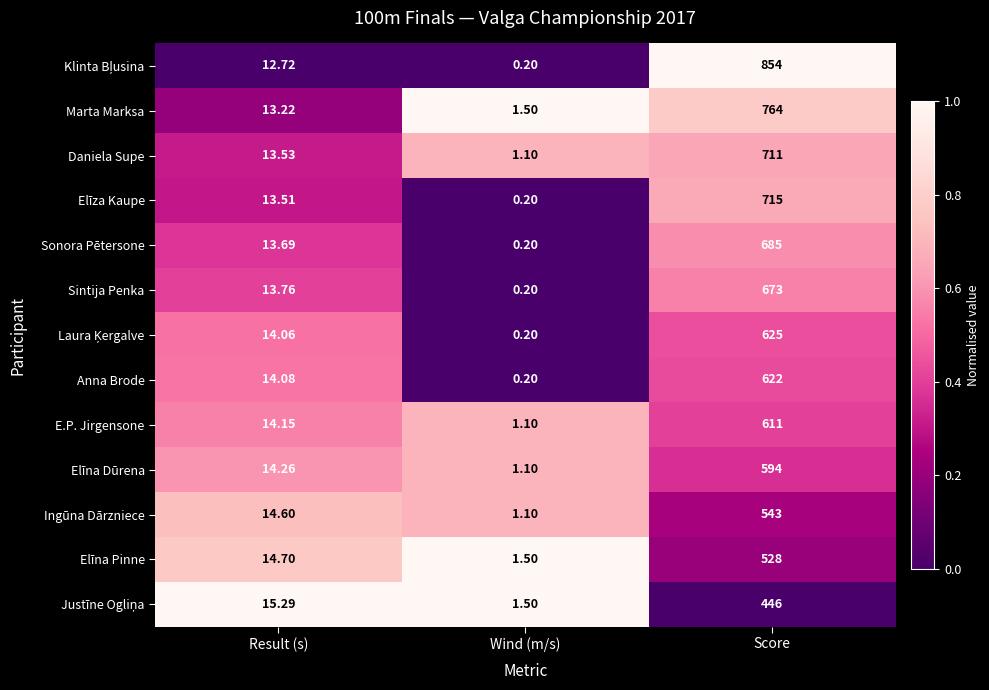

Which label corresponds to the largest value in the chart?

Score